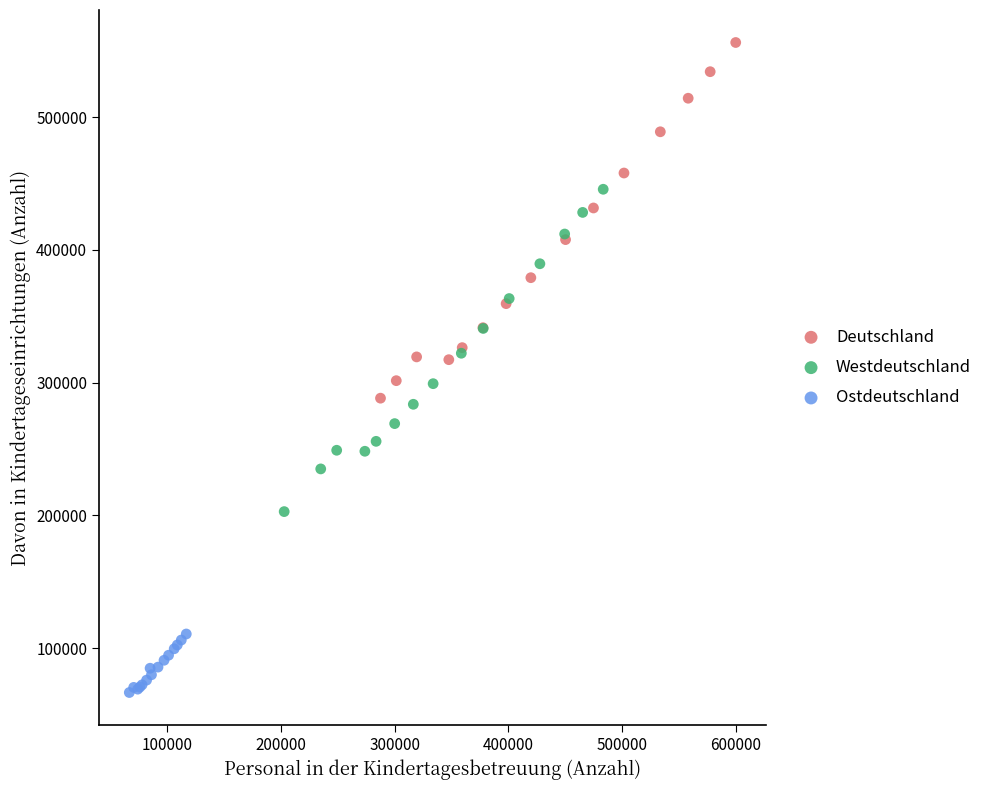

Which series reaches the minimum Y coordinate?

Ostdeutschland